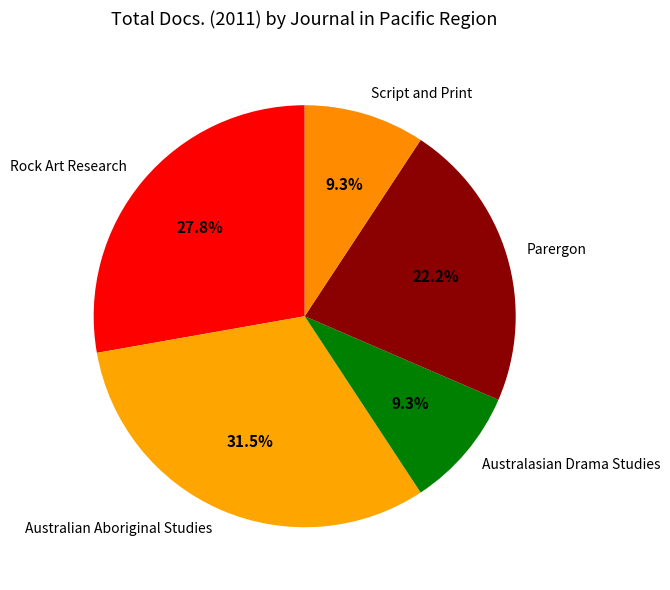

What percentage is the Australasian Drama Studies slice, to the nearest percent?

9%